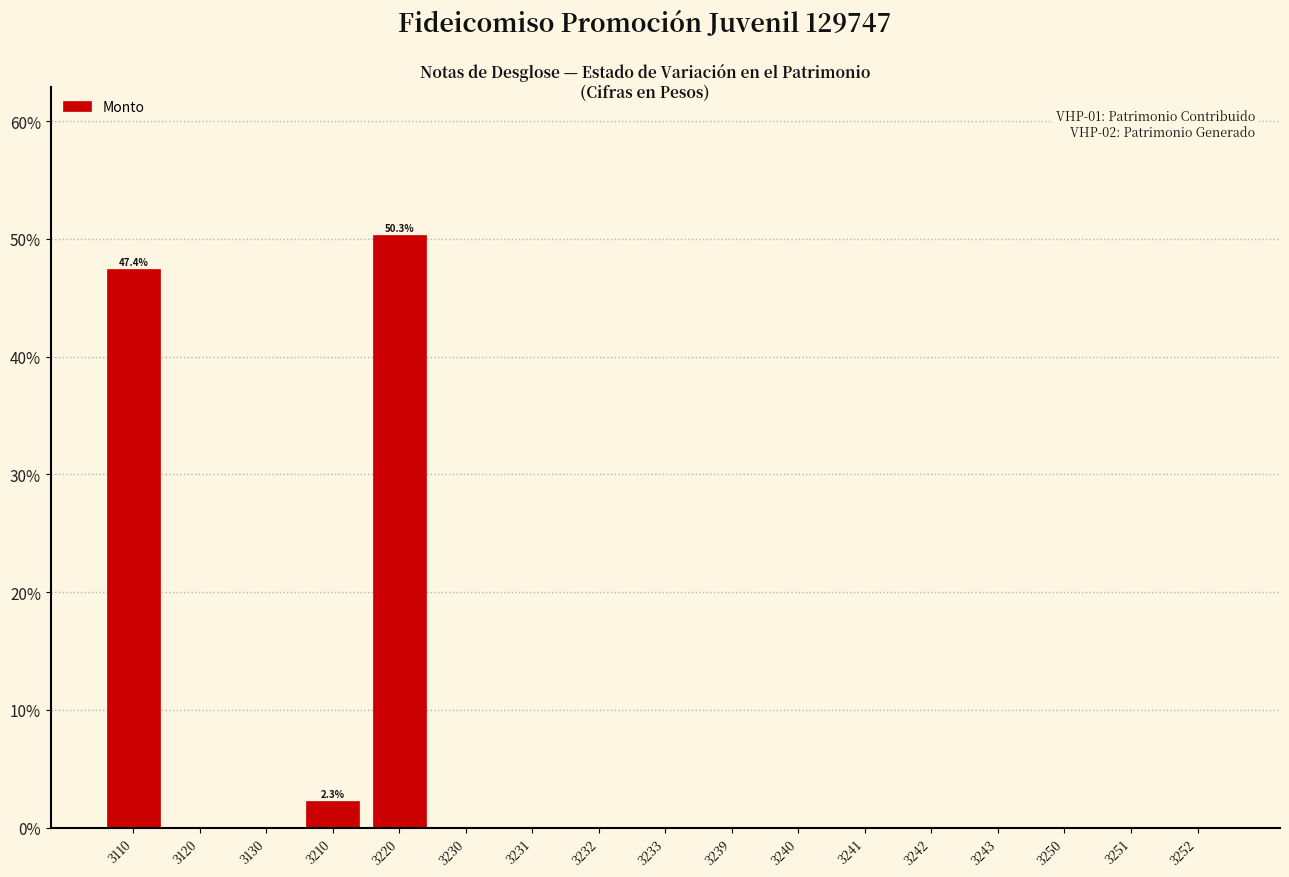

Reading left to right, what are all the values shown in this chart?

3110=47.4	3120=0.0	3130=0.0	3210=2.3	3220=50.3	3230=0.0	3231=0.0	3232=0.0	3233=0.0	3239=0.0	3240=0.0	3241=0.0	3242=0.0	3243=0.0	3250=0.0	3251=0.0	3252=0.0